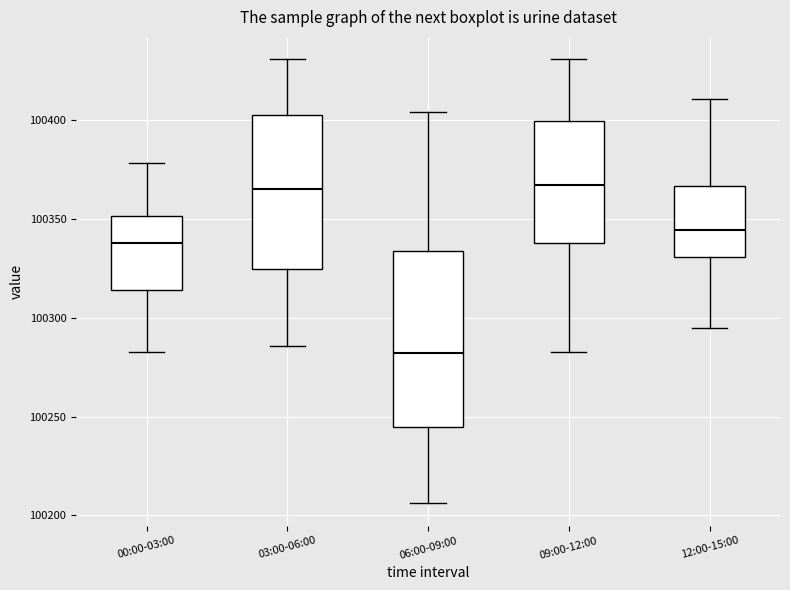

Reading left to right, read every box against the y-axis: the position of its median line, the range the box covers, and the ends of its whiskers. The values are not printed on the chart, so give them approximately, as read against the axis.

00:00-03:00: median 100340, box 100315 to 100350, whiskers 100285 to 100380
03:00-06:00: median 100365, box 100325 to 100405, whiskers 100285 to 100430
06:00-09:00: median 100280, box 100245 to 100335, whiskers 100205 to 100405
09:00-12:00: median 100365, box 100340 to 100400, whiskers 100285 to 100430
12:00-15:00: median 100345, box 100330 to 100365, whiskers 100295 to 100410